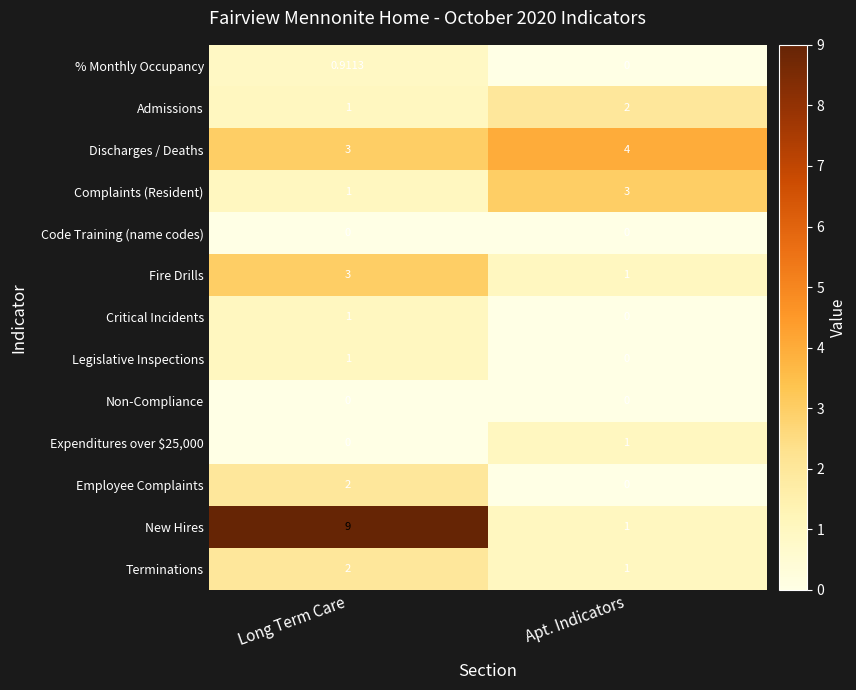

Which series has the largest total across all categories?

New Hires